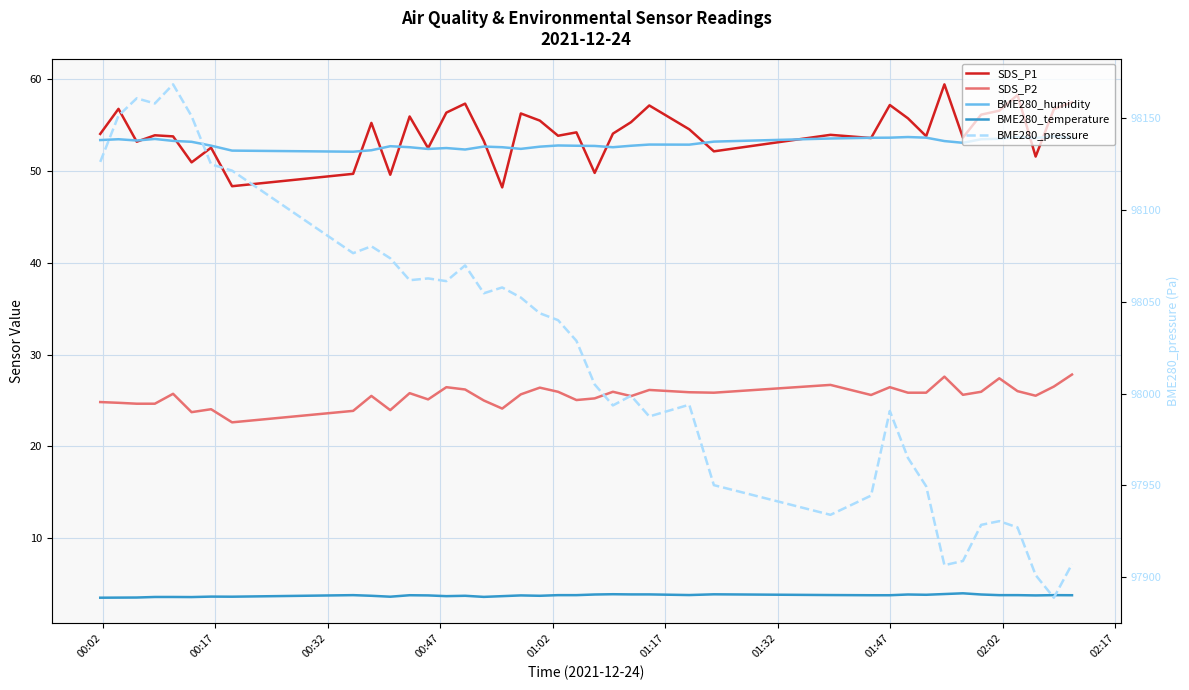

What are all the series names shown in the legend?

SDS_P1, SDS_P2, BME280_humidity, BME280_temperature, BME280_pressure